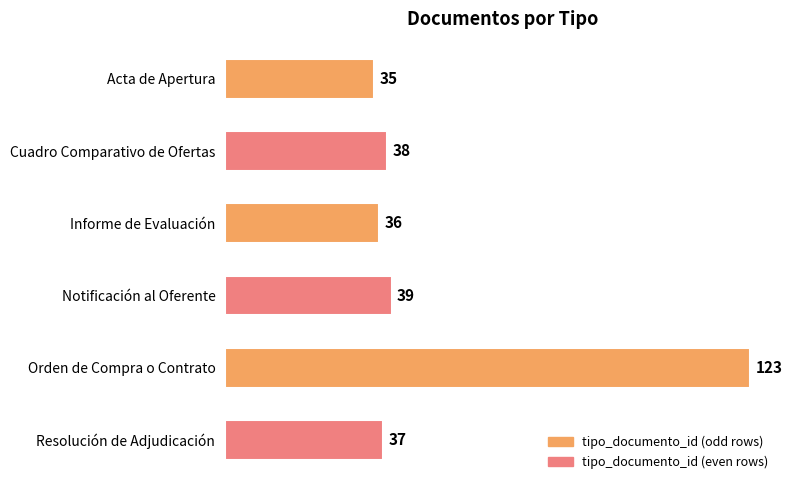

Rank the categories by value from lowest to highest.

Acta de Apertura, Informe de Evaluación, Resolución de Adjudicación, Cuadro Comparativo de Ofertas, Notificación al Oferente, Orden de Compra o Contrato